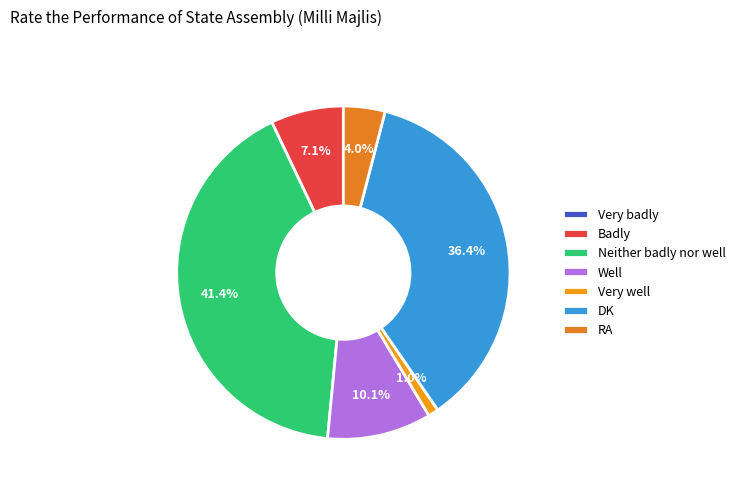

Does any single category account for the majority?

No